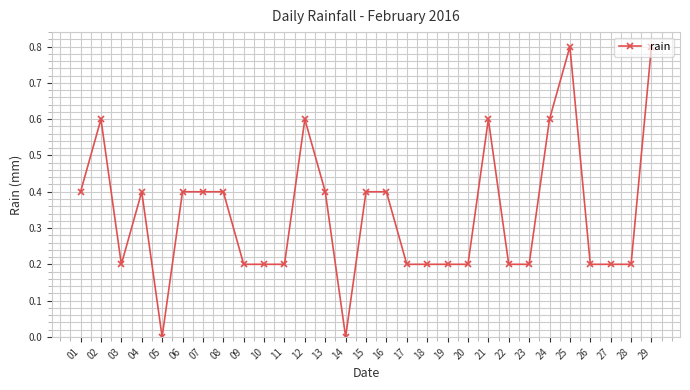

How many lines are shown in the chart?

1